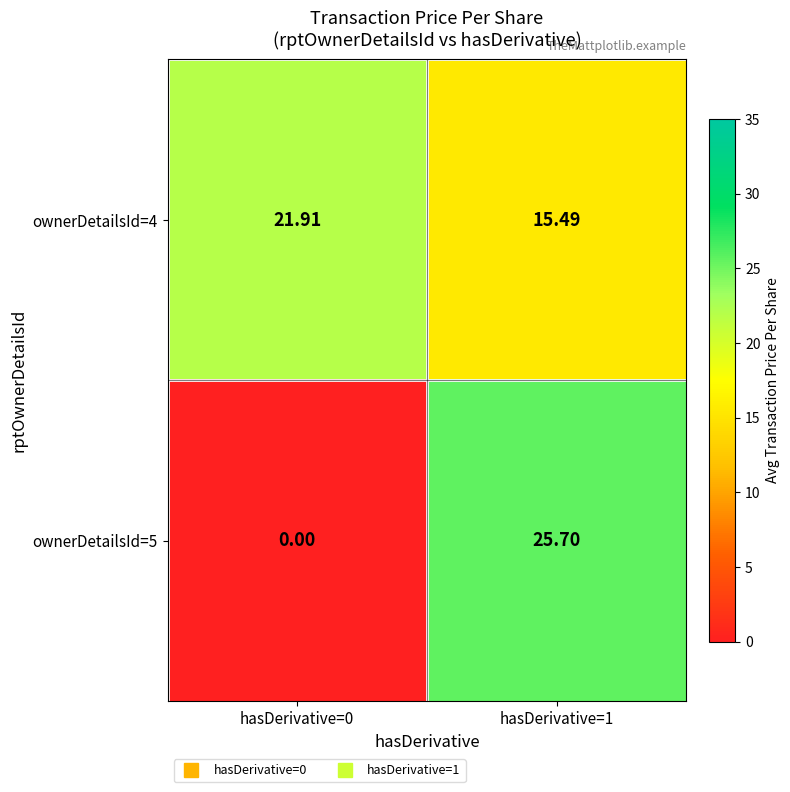

Rank the series at hasDerivative=1 from highest to lowest value.

ownerDetailsId=5, ownerDetailsId=4